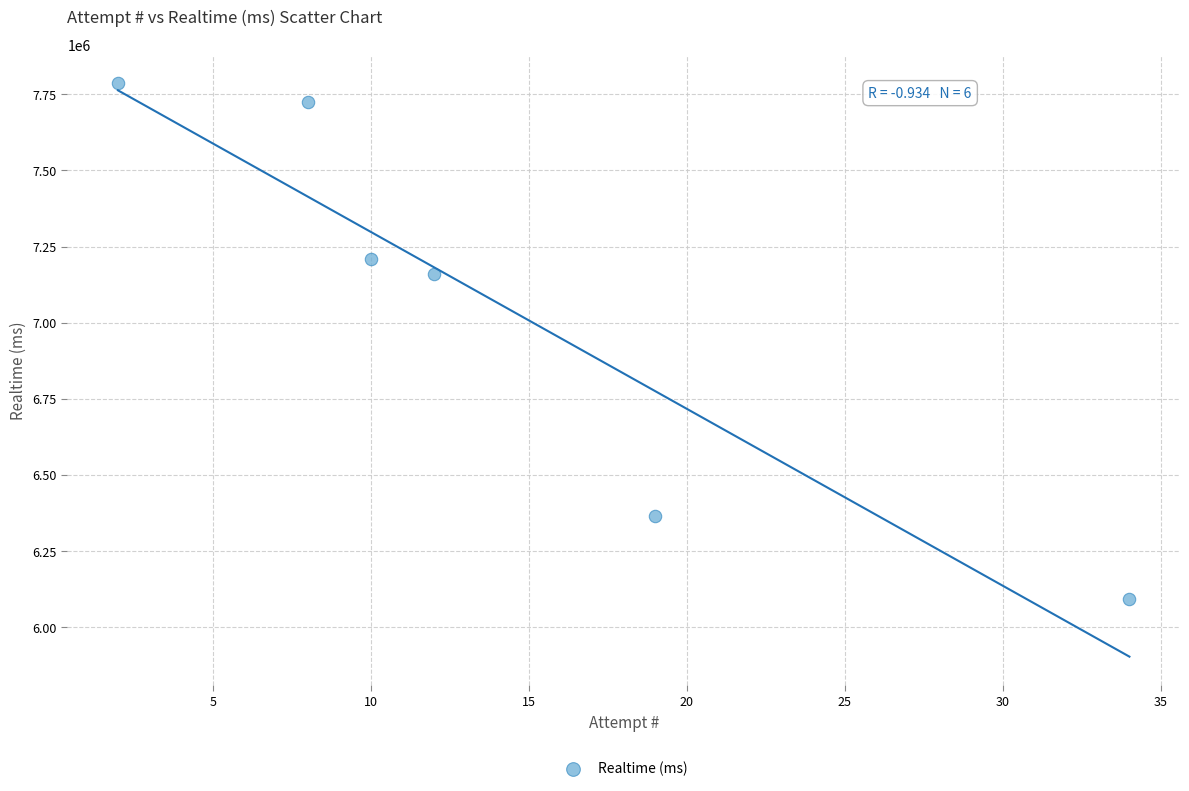

What Y value in the scatter plot is closest to 6939652?

7159195